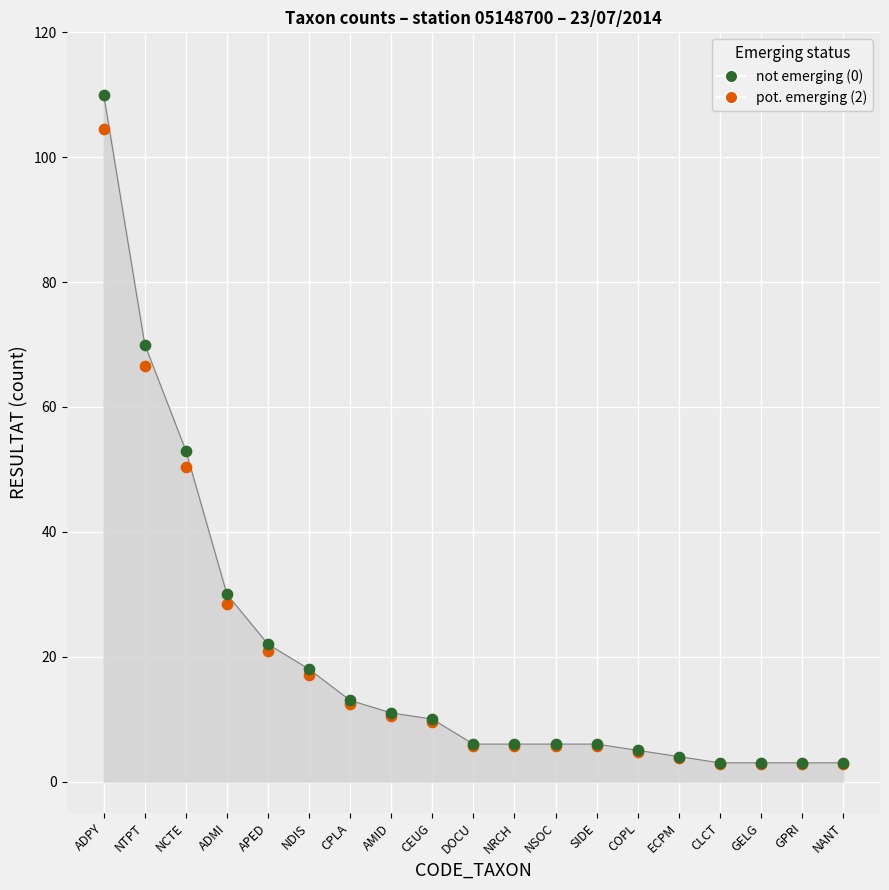

At which category is the sum across all series the highest?

ADPY